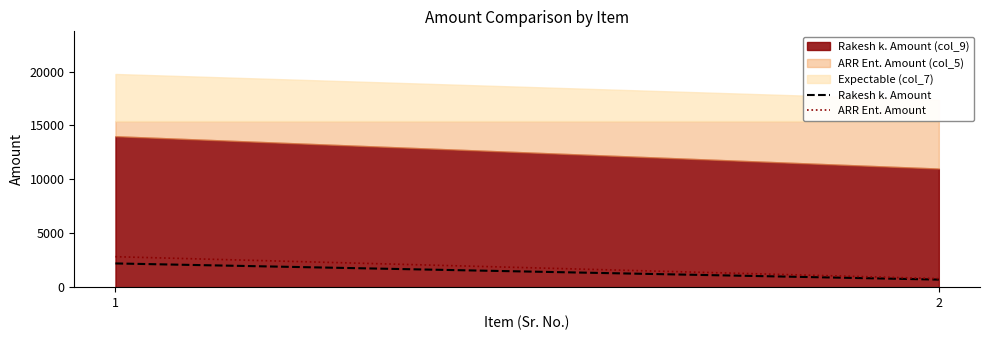

Rank the series by their average value, from highest to lowest.

ARR Ent. Amount, Rakesh k. Amount